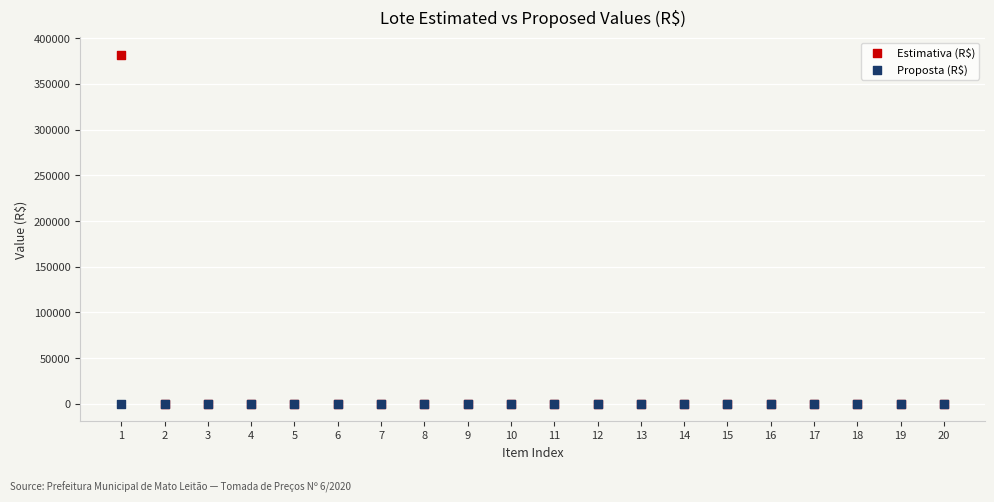

Which series reaches the maximum Y coordinate?

Estimativa (R$)